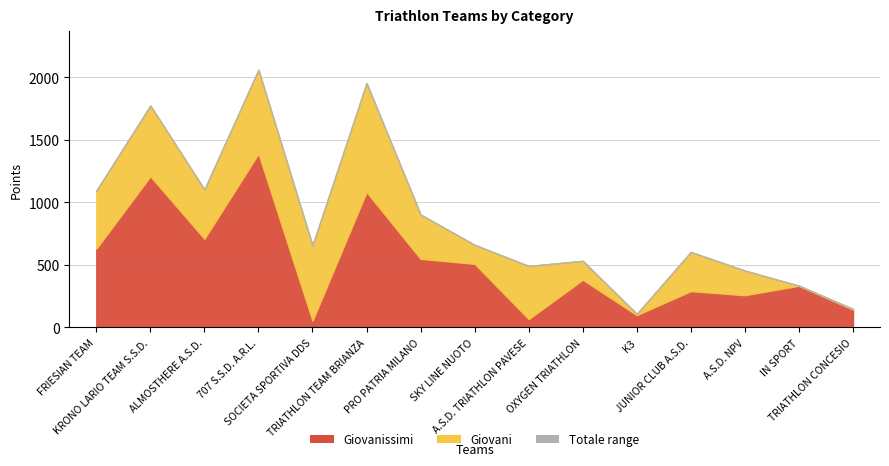

True or false: Giovani and Giovanissimi intersect in this chart.

True